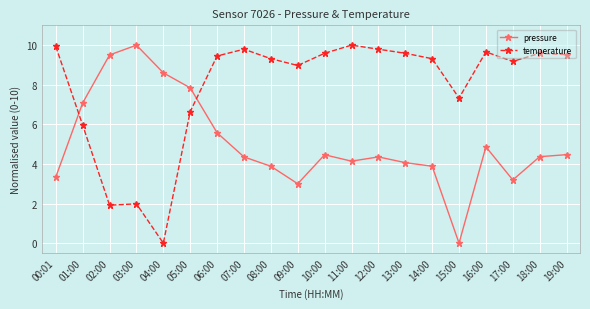

At how many categories does at least one series exceed 5?

20